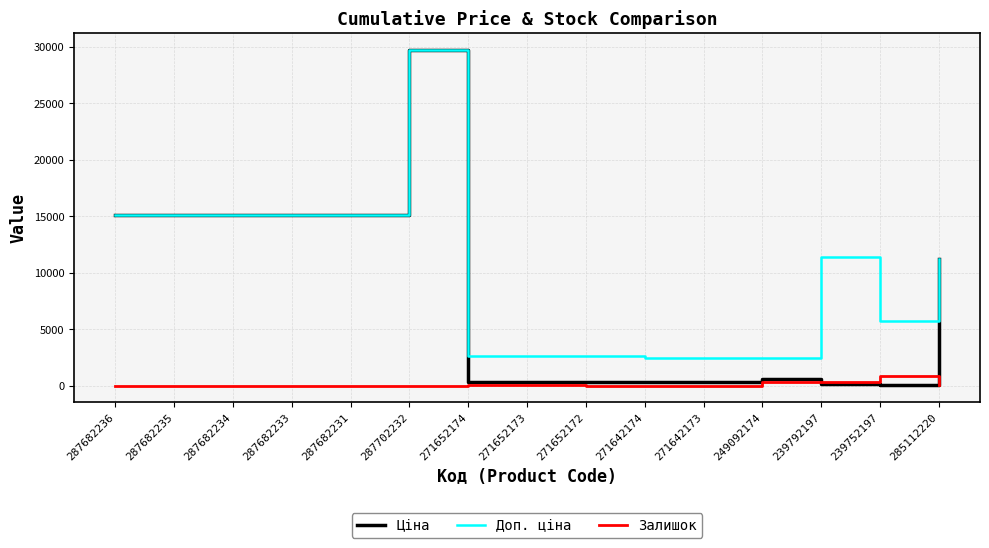

True or false: Залишок and Доп. ціна intersect in this chart.

False